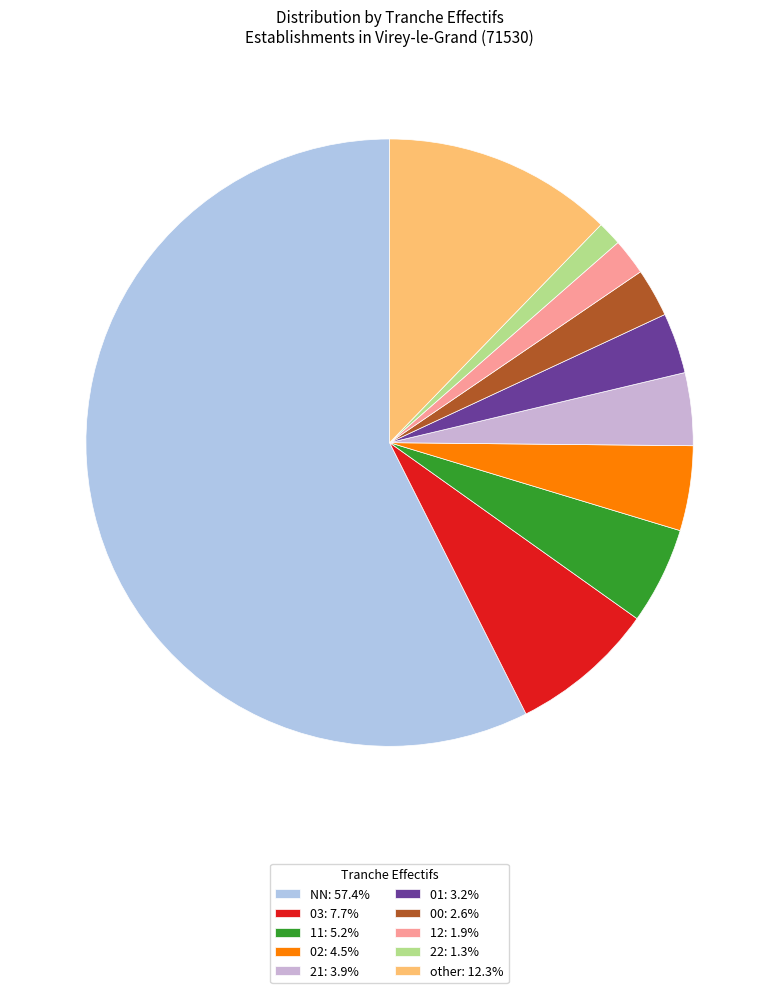

True or false: 02 accounts for 5% of the total.

True